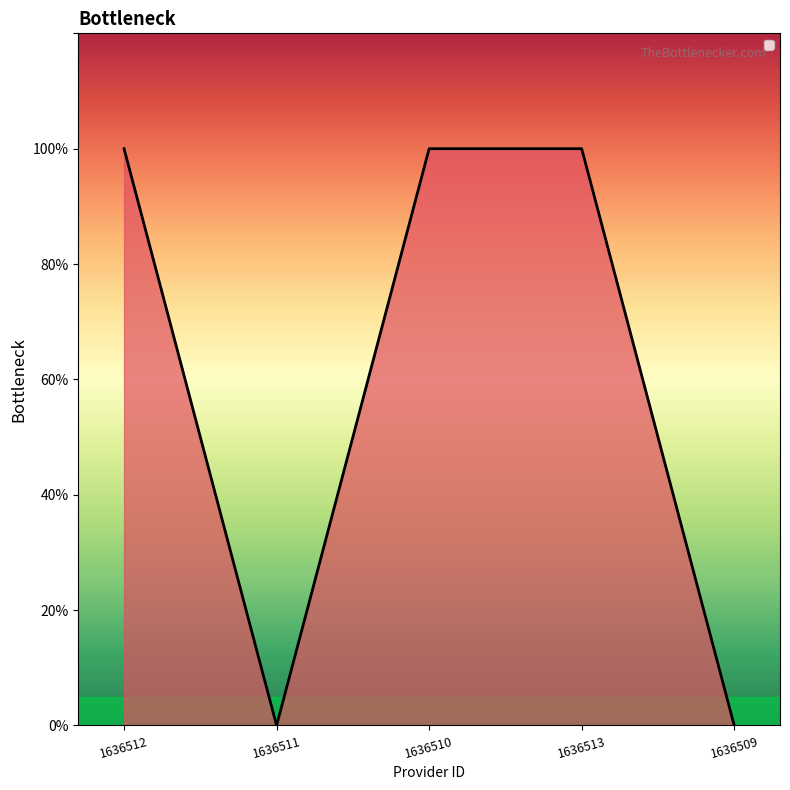

Reading left to right, transcribe all the data shown in this chart.

1636512=1	1636511=0	1636510=1	1636513=1	1636509=0